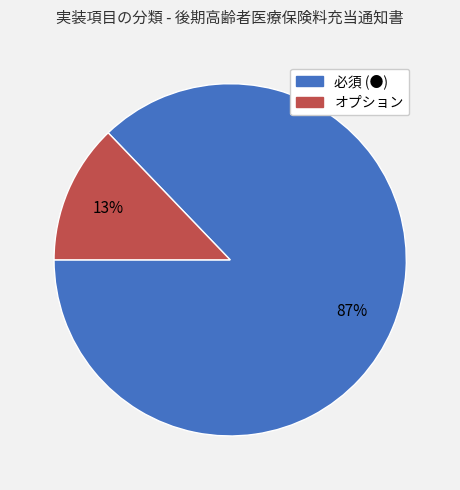

What percentage is the オプション slice, to the nearest percent?

13%